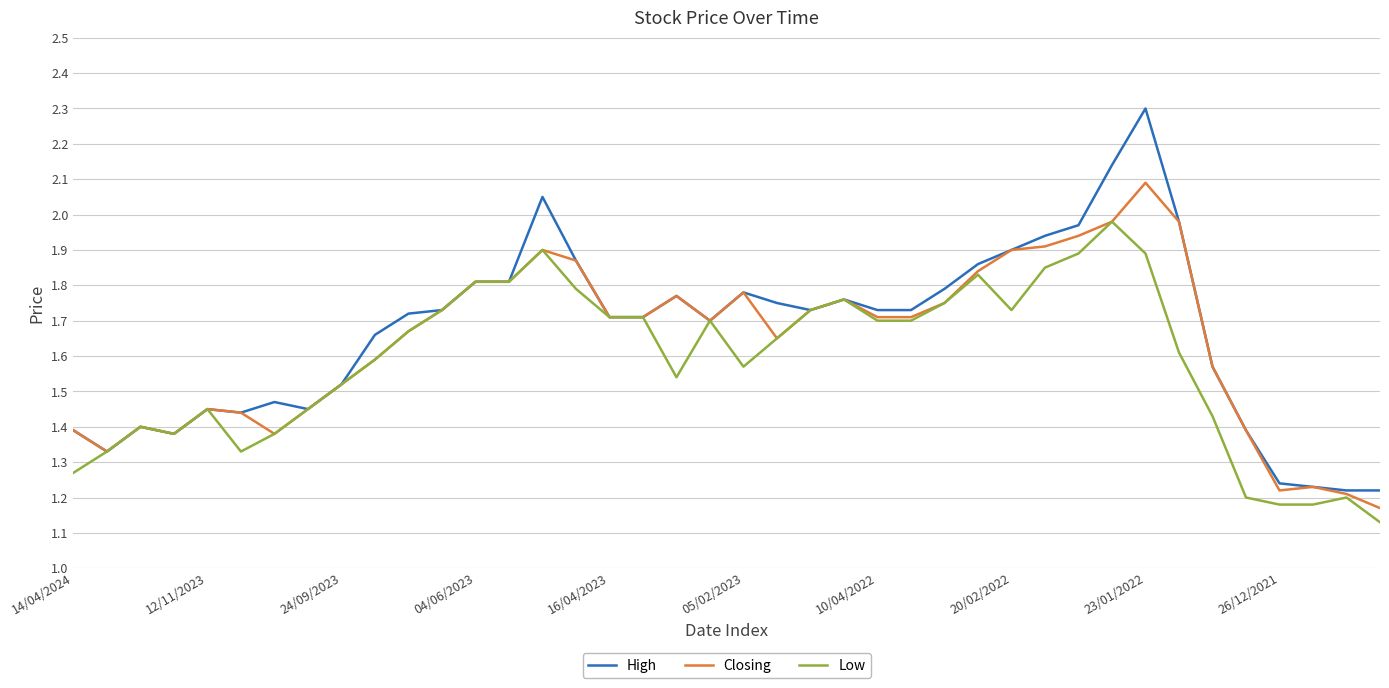

Which series has the widest spread of values?

High